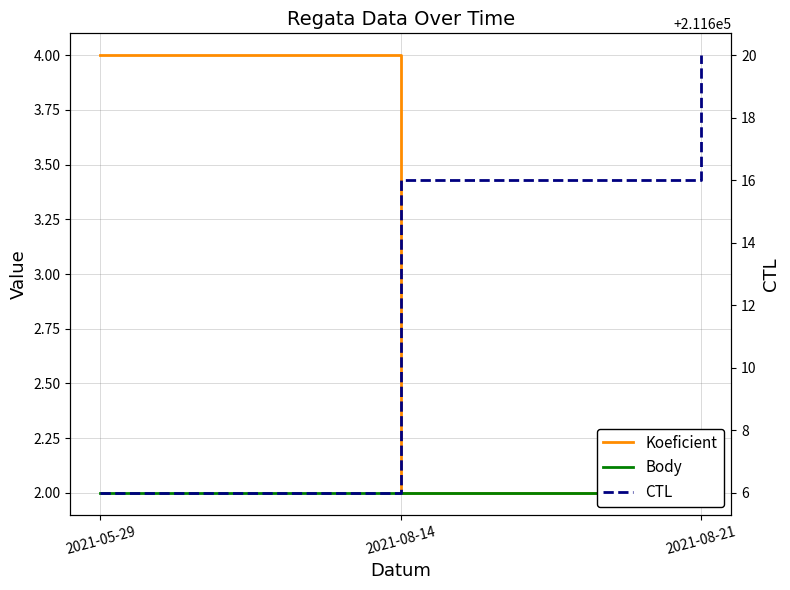

List the series in order of their peak value, lowest first.

Body, Koeficient, CTL